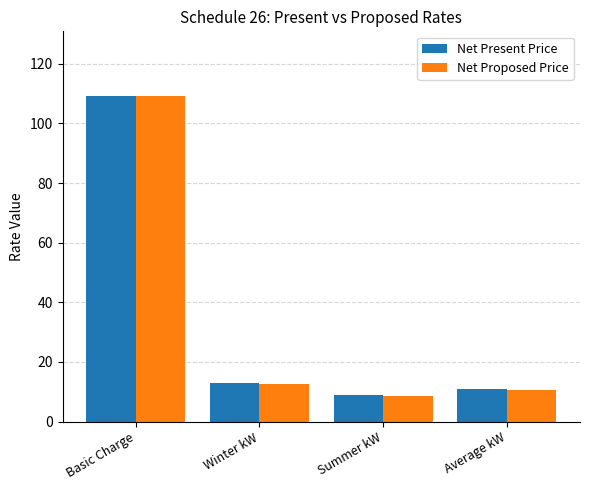

What value does the Net Present Price series have at Average kW?

10.8